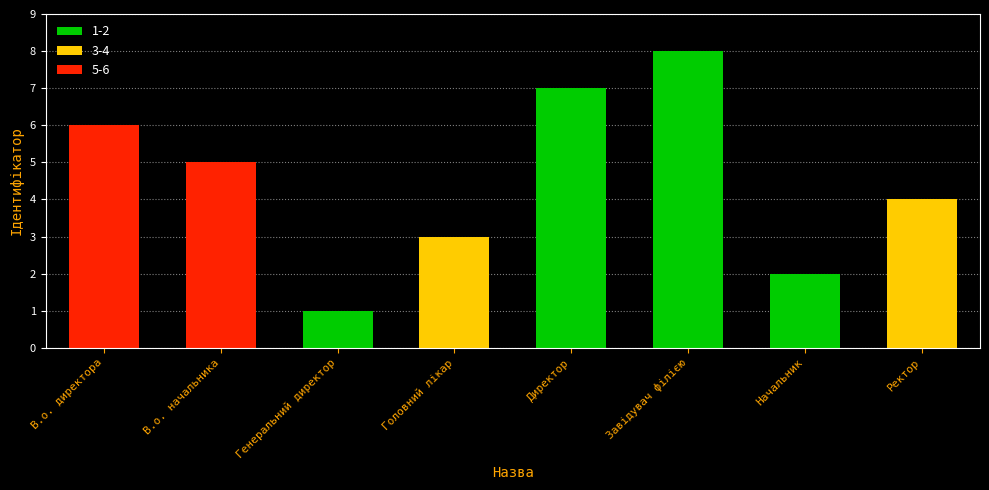

Which category has the highest value across all series?

Завідувач філією